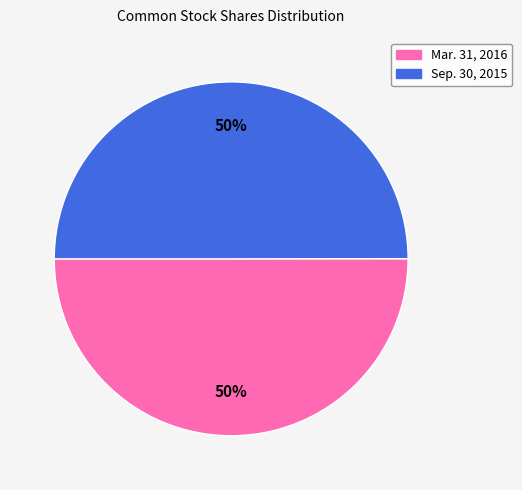

To the nearest percent, what is the average slice percentage?

50%